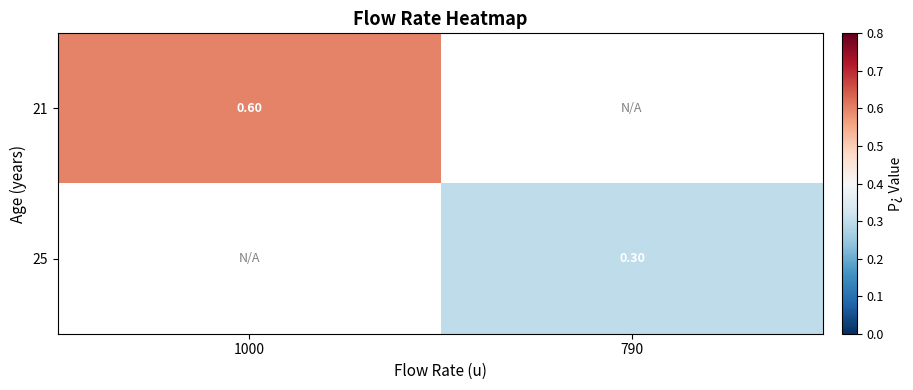

List the labels in order of 21 value, largest first.

1000, 790